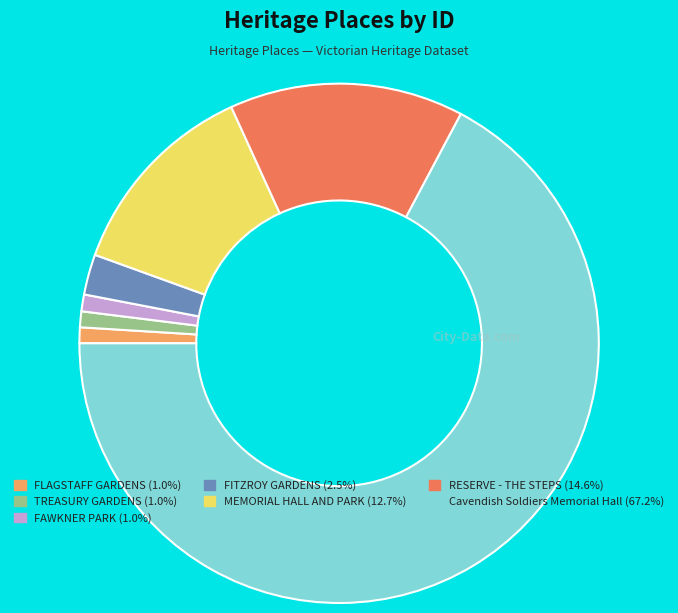

The Cavendish Soldiers Memorial Hall slice represents 67% of the pie. True or false?

True